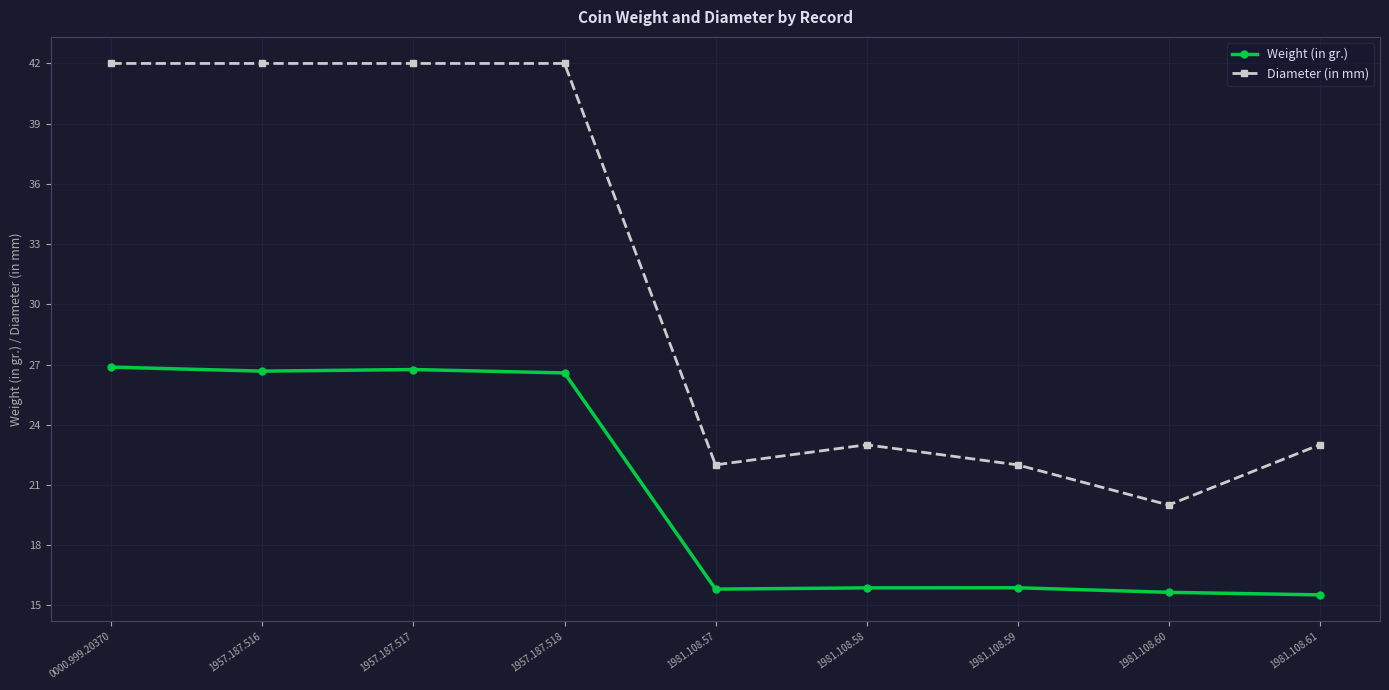

What is the smallest value displayed?

15.5